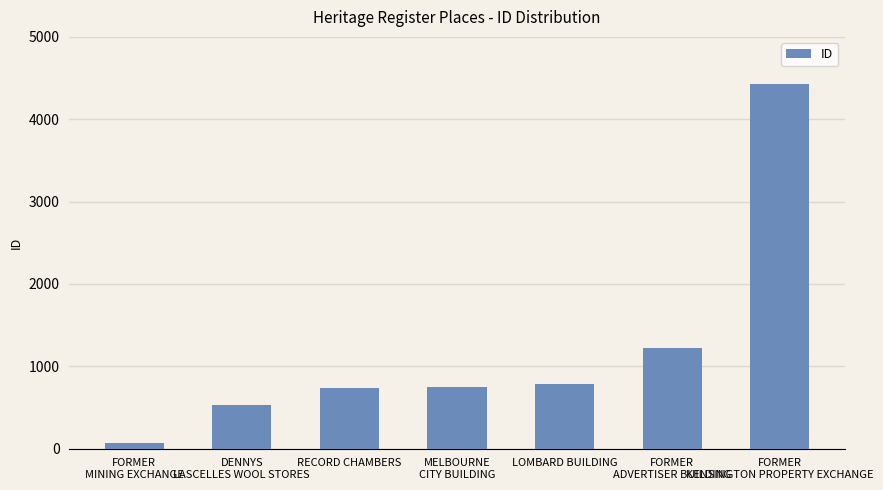

How many bars are there in total?

7